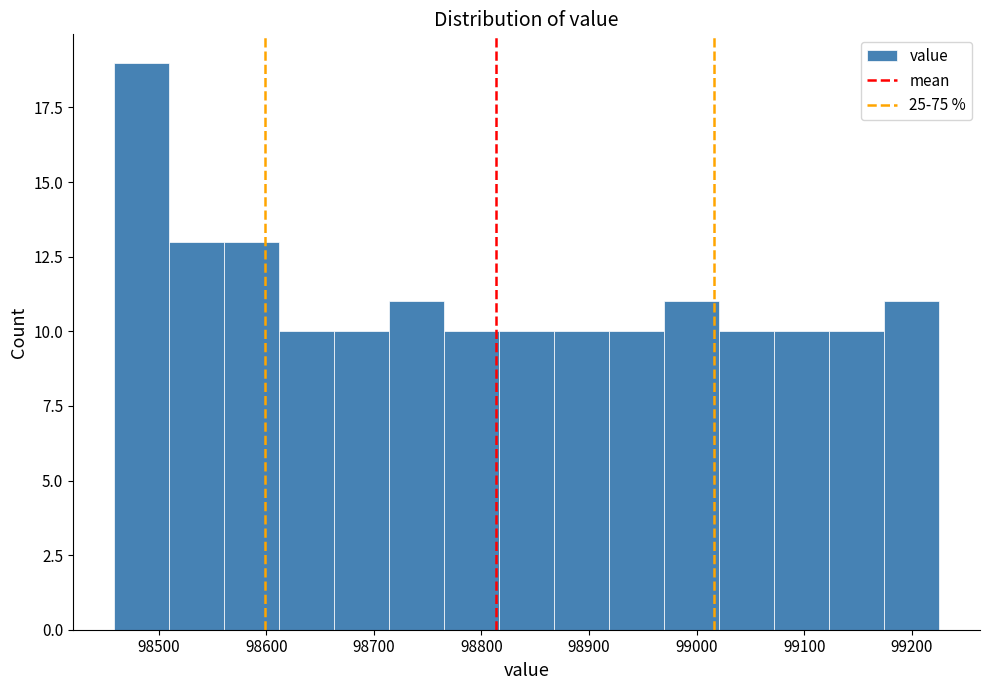

Which range on the x-axis has the tallest bar?

98460 to 98510